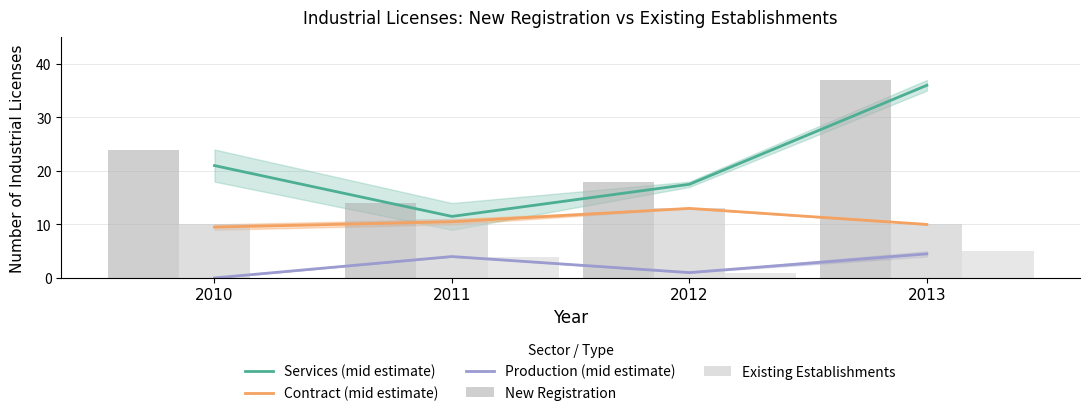

What is the sum of all Contract (mid estimate) values?

43.0